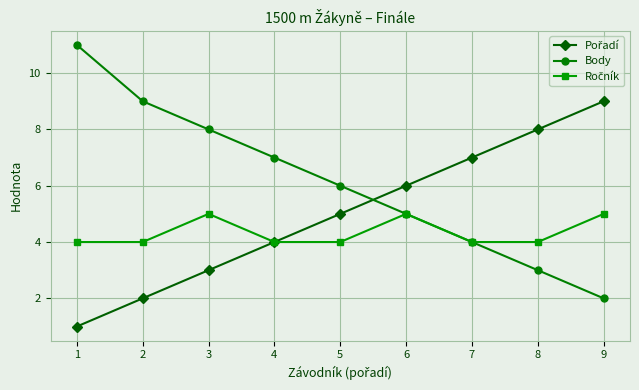

The value of Body at 1 is 7. True or false?

False